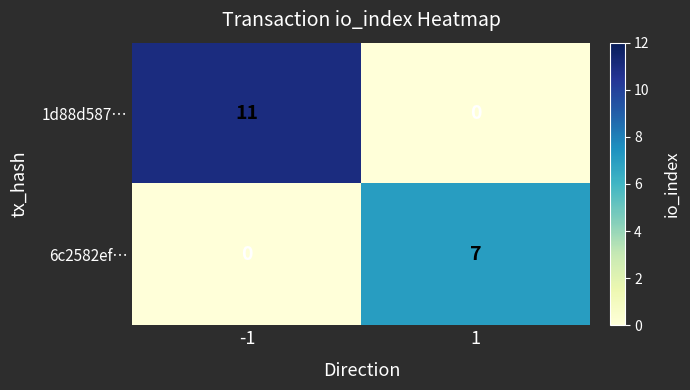

Is it true that 1d88d587… equals 0 at 1?

True